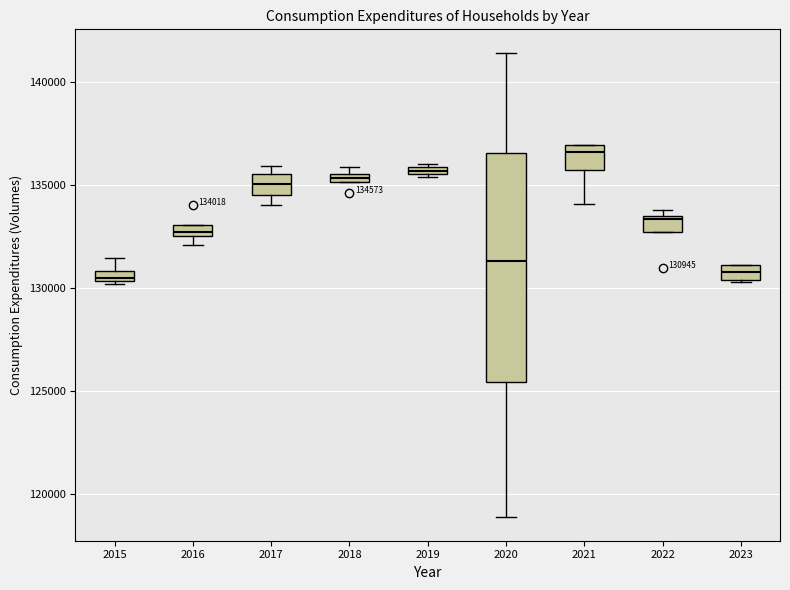

Which box is the tallest, from its lower edge to its upper edge?

2020